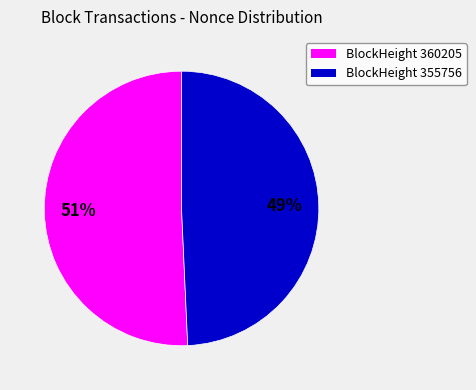

Is it true that BlockHeight 355756 is 38% of the pie?

False